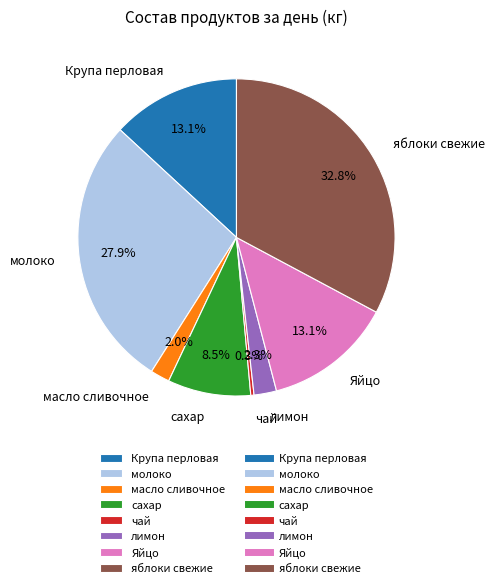

What is the largest slice in the pie chart?

яблоки свежие